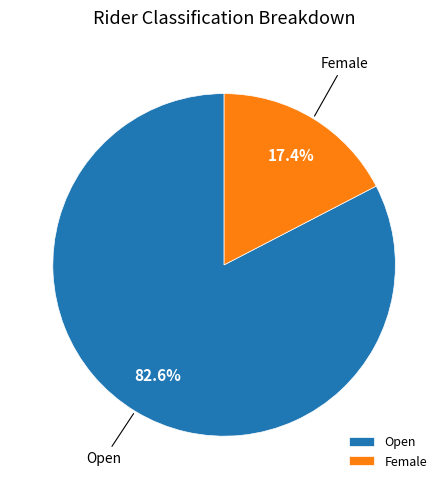

Which category has the biggest portion of the pie?

Open